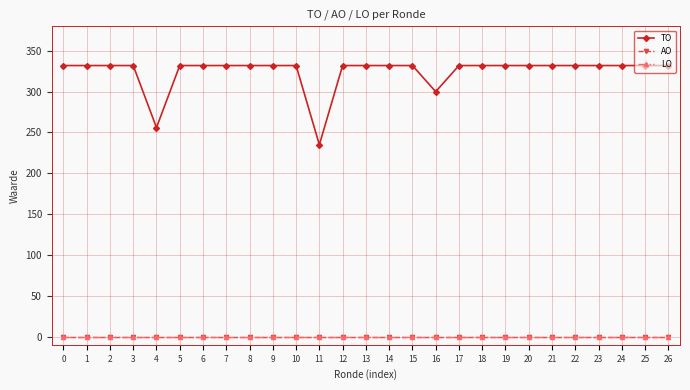

At 21, list the series in order from smallest to largest.

AO, LO, TO